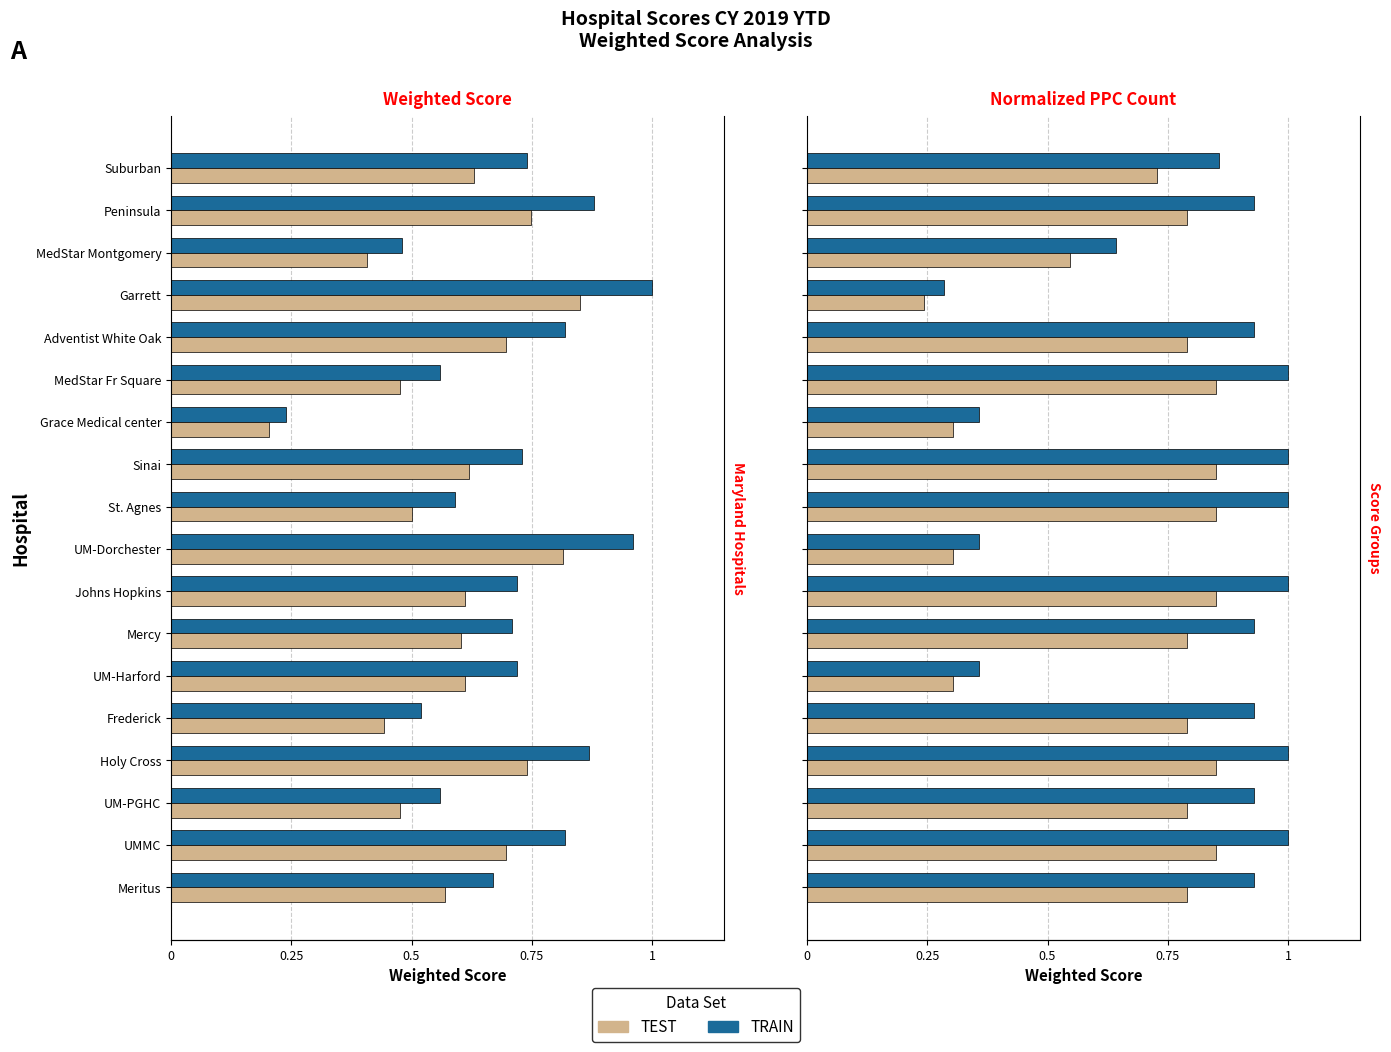

Is the value of TRAIN at UM-Harford greater than the value of TEST at St. Agnes?

No